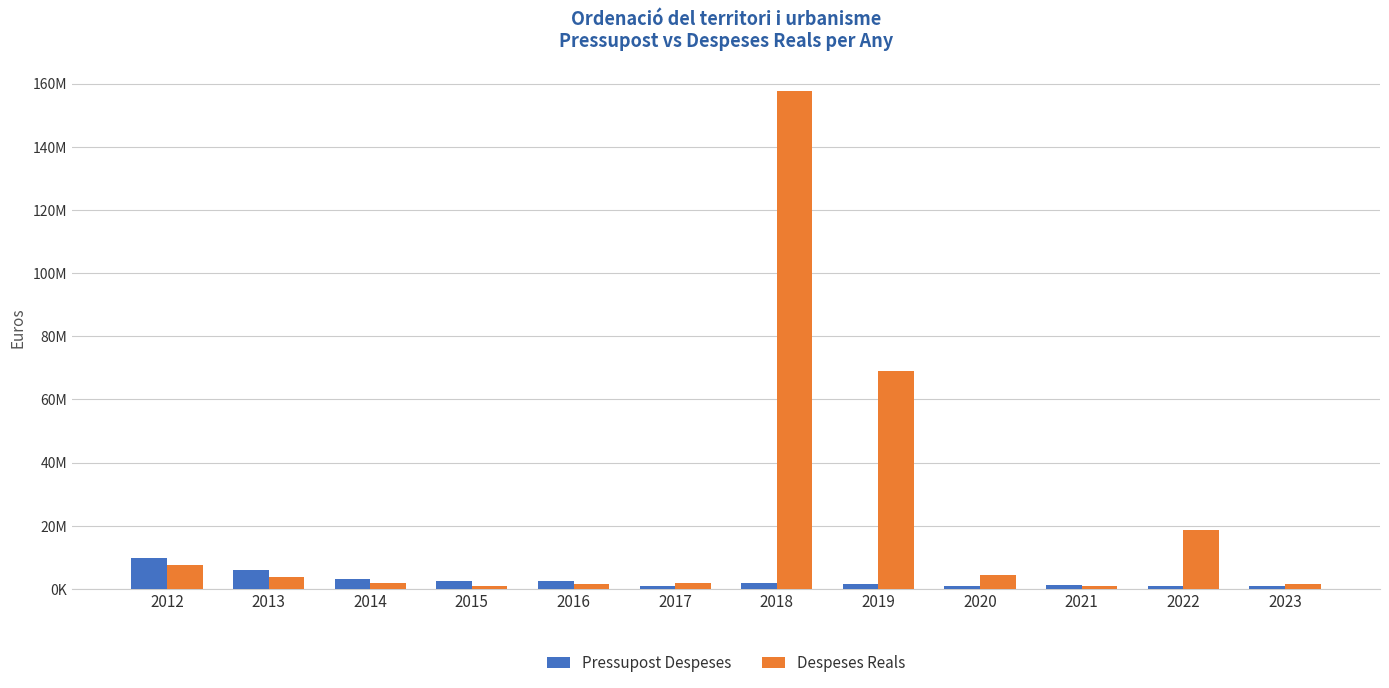

Does the chart contain any negative values?

No